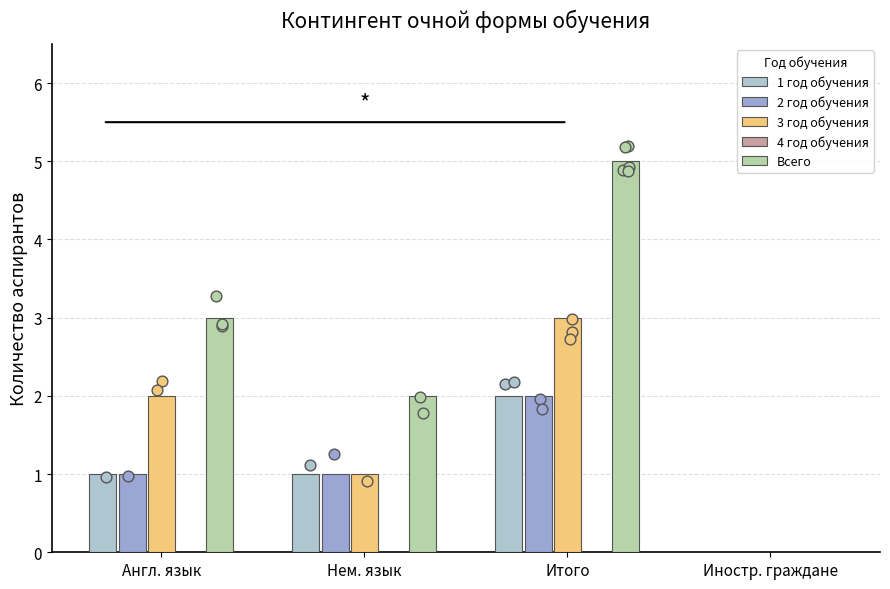

Is the value of 3 год обучения at Нем. язык greater than the value of Всего at Англ. язык?

No